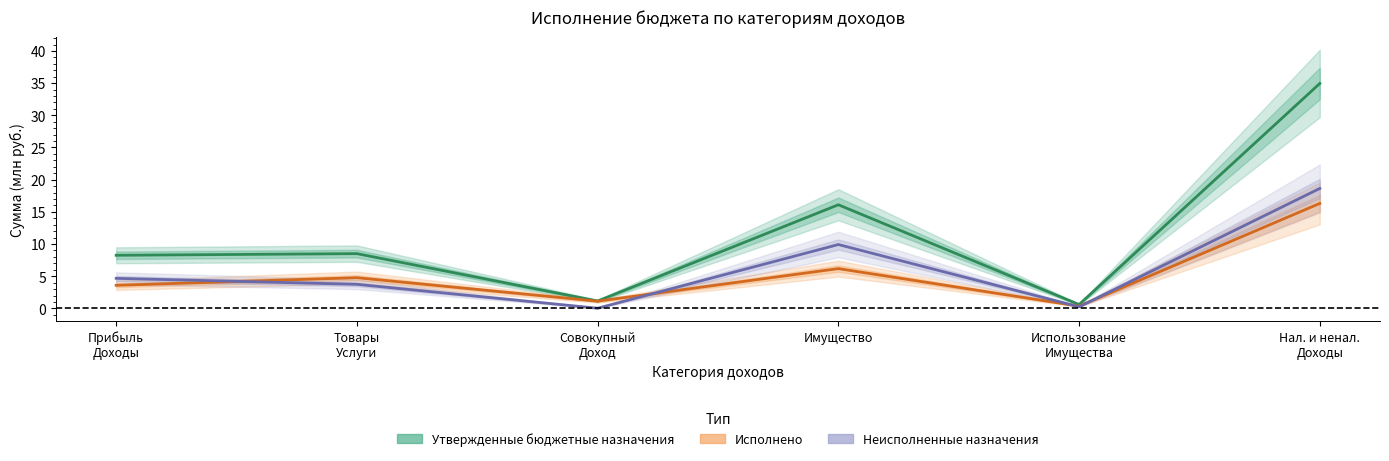

True or false: Исполнено and Неисполненные назначения cross at least once.

True